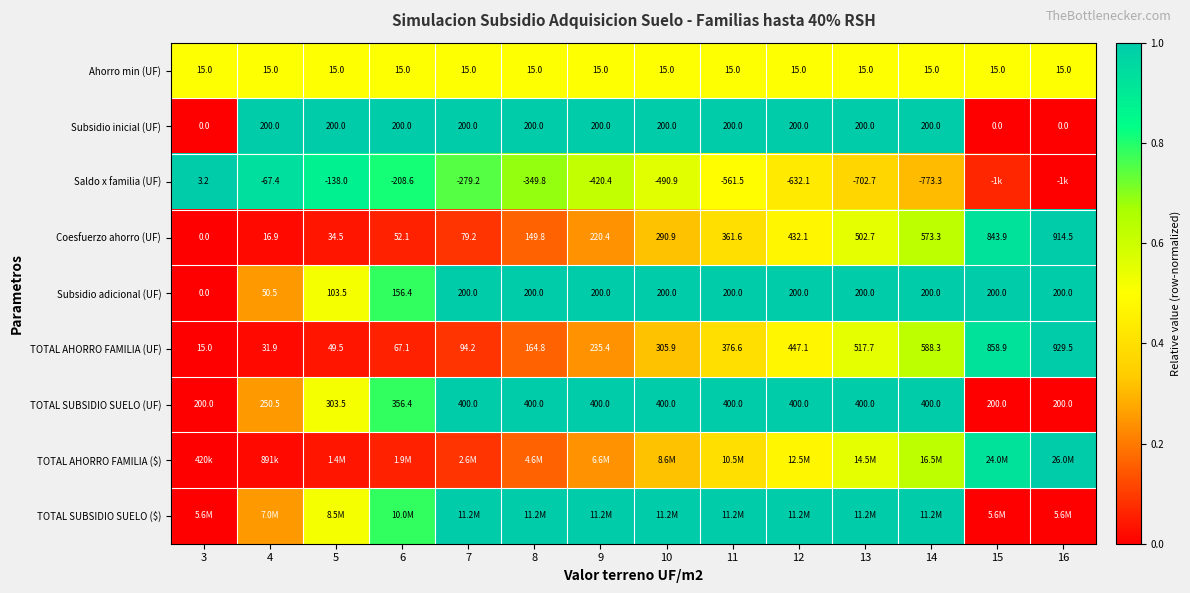

How many categories are shown in the chart?

14